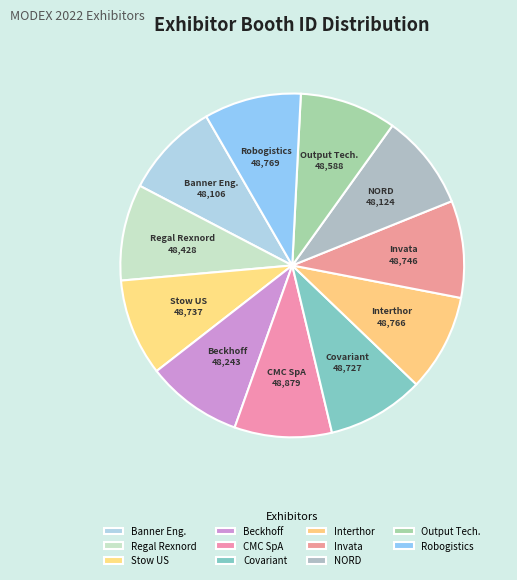

The NORD slice represents 22% of the pie. True or false?

False